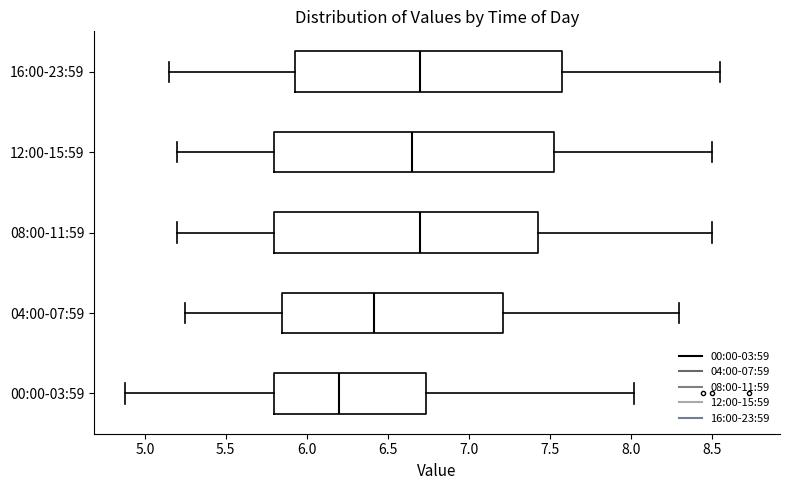

Comparing the boxes themselves (not the whiskers), which one is the widest?

12:00-15:59